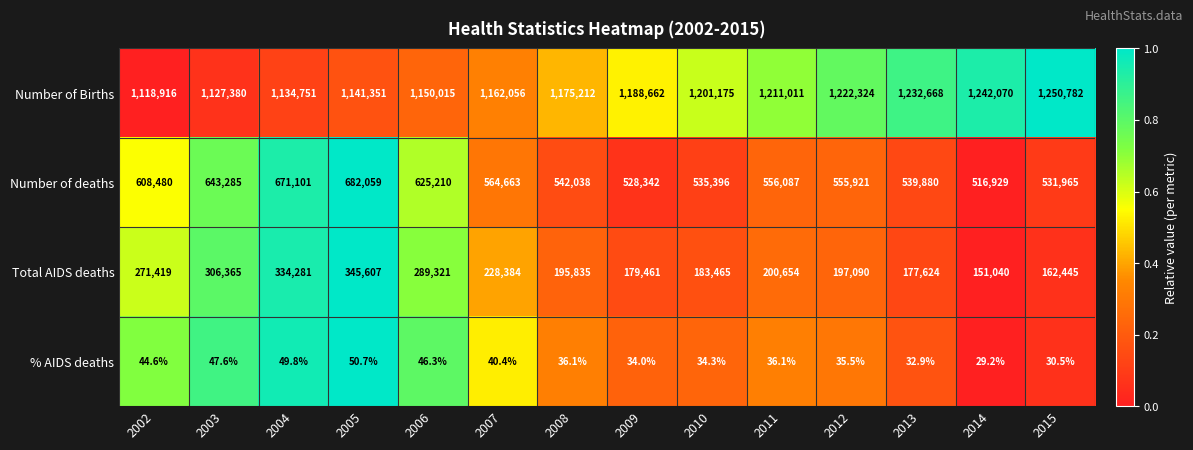

At which category does the chart reach its peak across all series?

2015